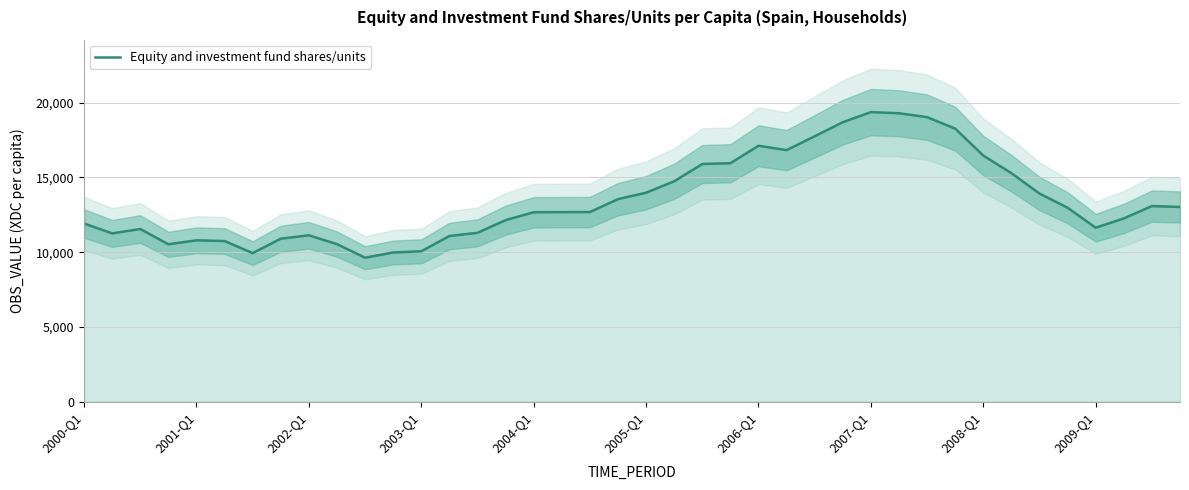

True or false: the data shows 13027.5 at 39.

True